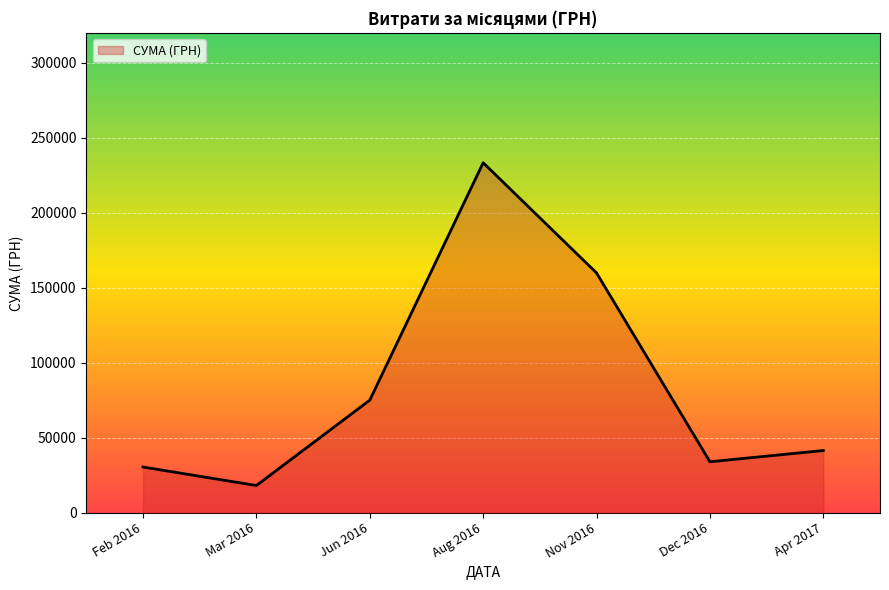

Rank the categories by value from lowest to highest.

Mar 2016, Feb 2016, Dec 2016, Apr 2017, Jun 2016, Nov 2016, Aug 2016